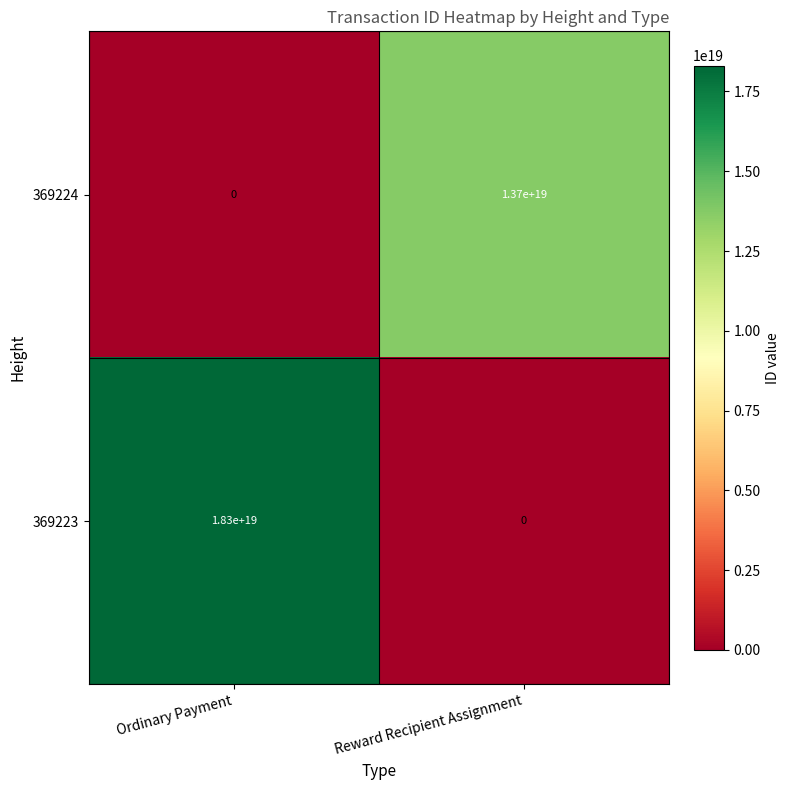

At which category is the sum across all series the highest?

Ordinary Payment